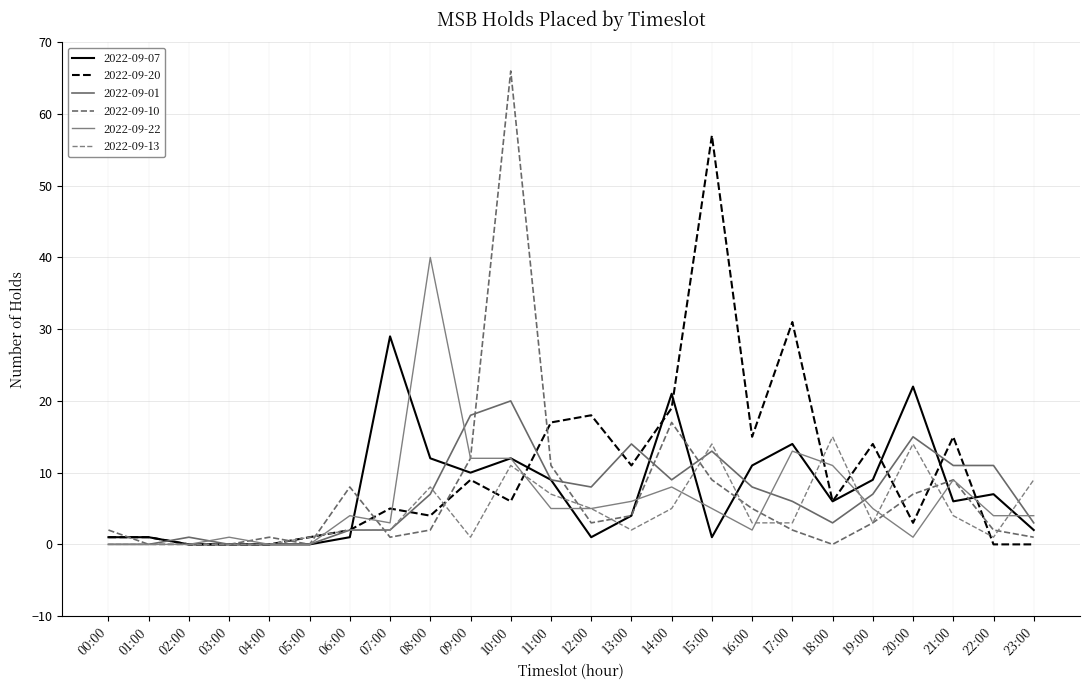

Where is 2022-09-01 nearest to the value 10?

11:00